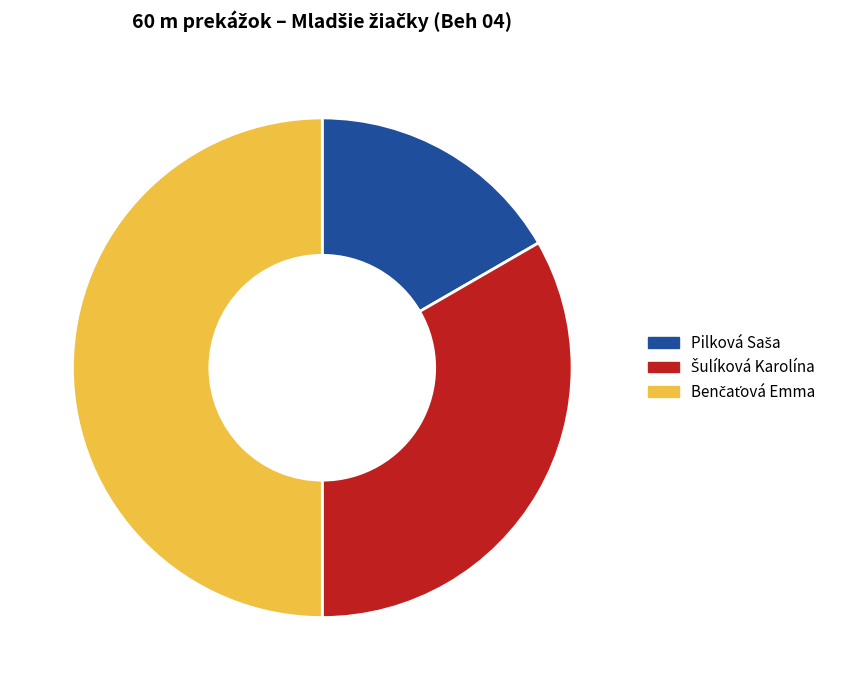

What percentage is the Pilková Saša slice, to the nearest percent?

17%